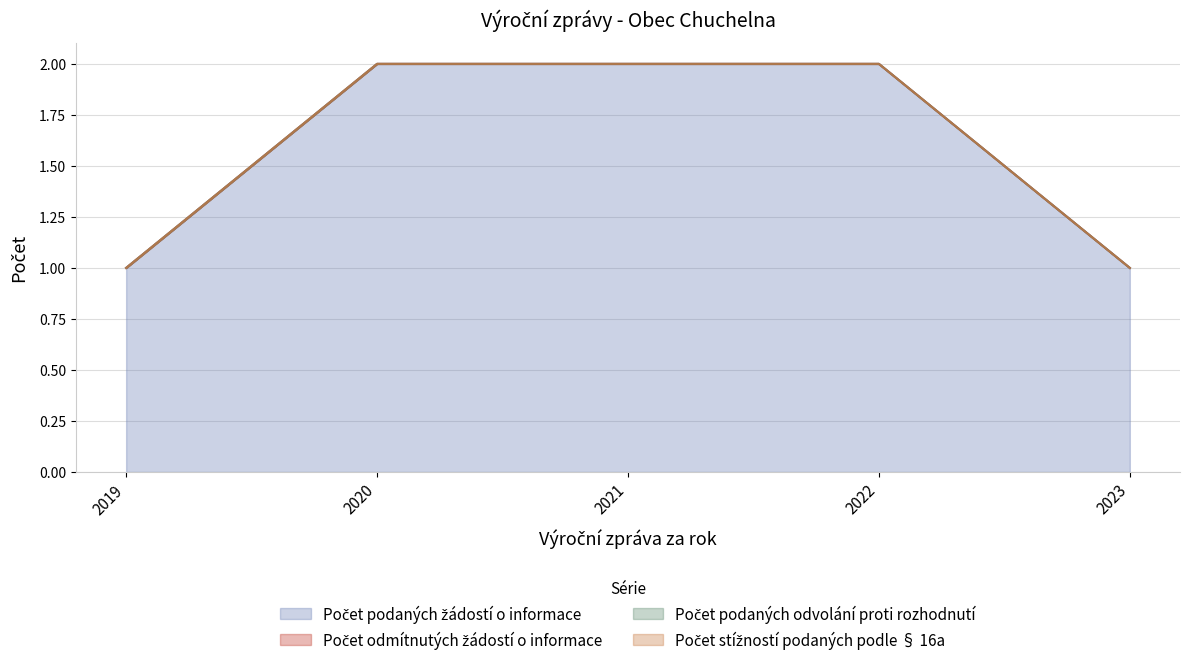

Reading left to right, extract all data points from this chart.

Počet podaných žádostí o informace: 1	2	2	2	1
Počet odmítnutých žádostí o informace: 0	0	0	0	0
Počet podaných odvolání proti rozhodnutí: 0	0	0	0	0
Počet stížností podaných podle § 16a: 0	0	0	0	0